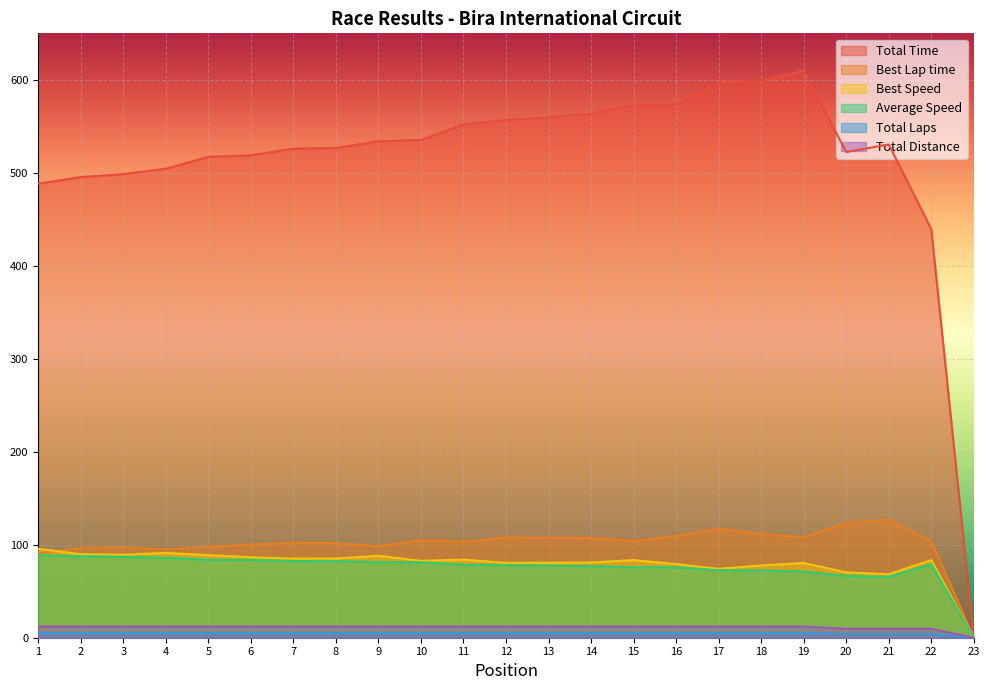

True or false: Best Lap time has more than 1 points higher than both neighbors.

True